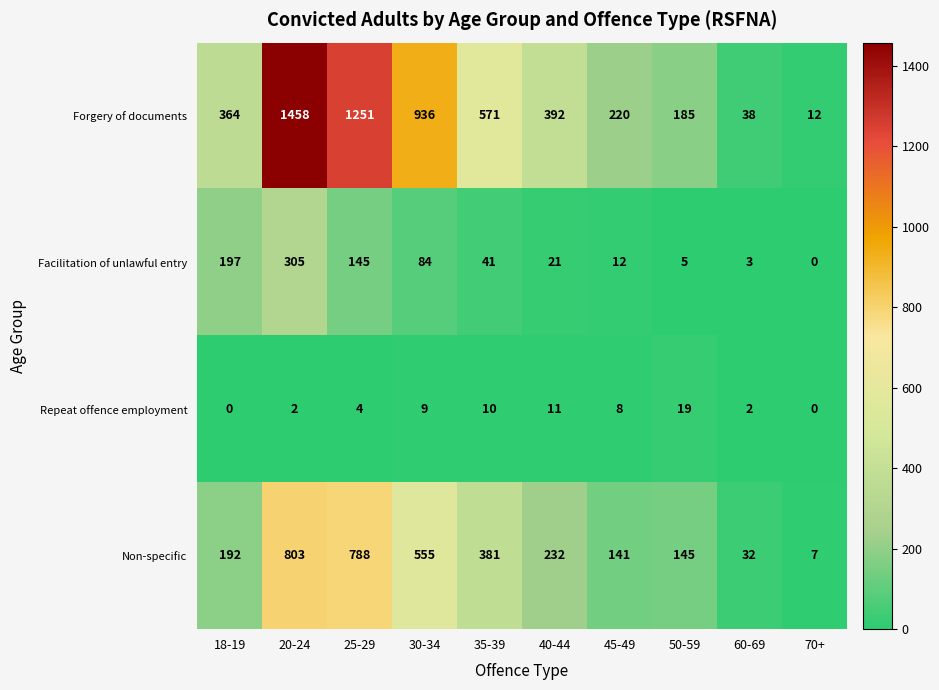

At which label is Repeat offence employment closest to 9?

30-34